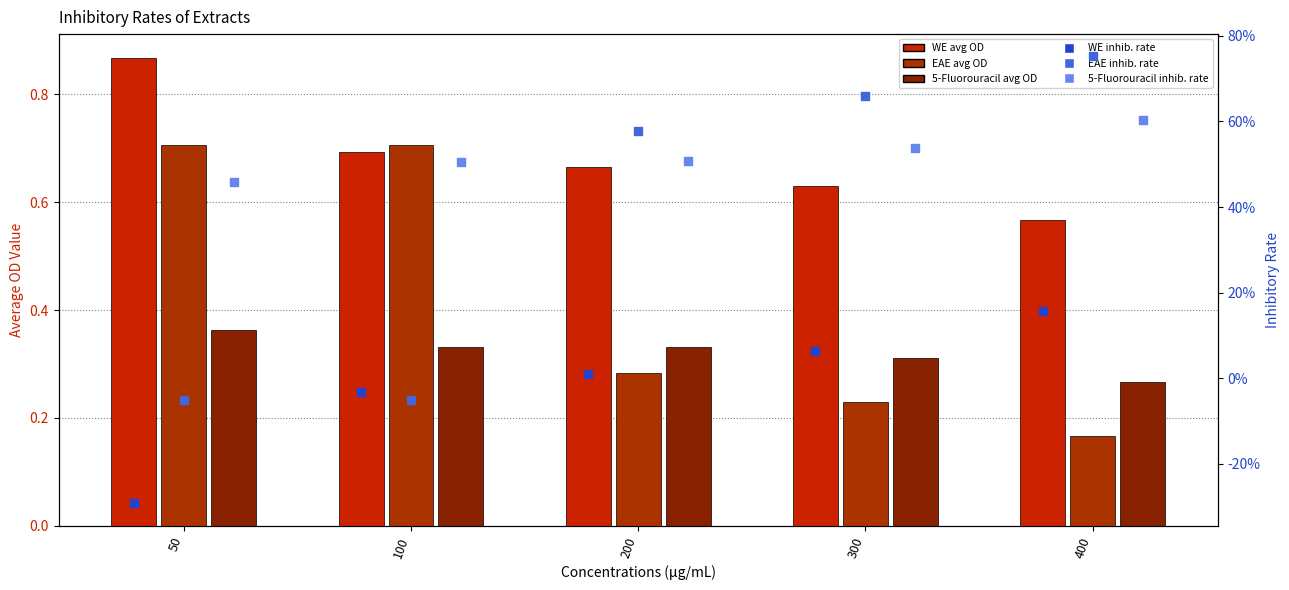

Which series has the widest spread of Y values?

EAE inhibitory rate